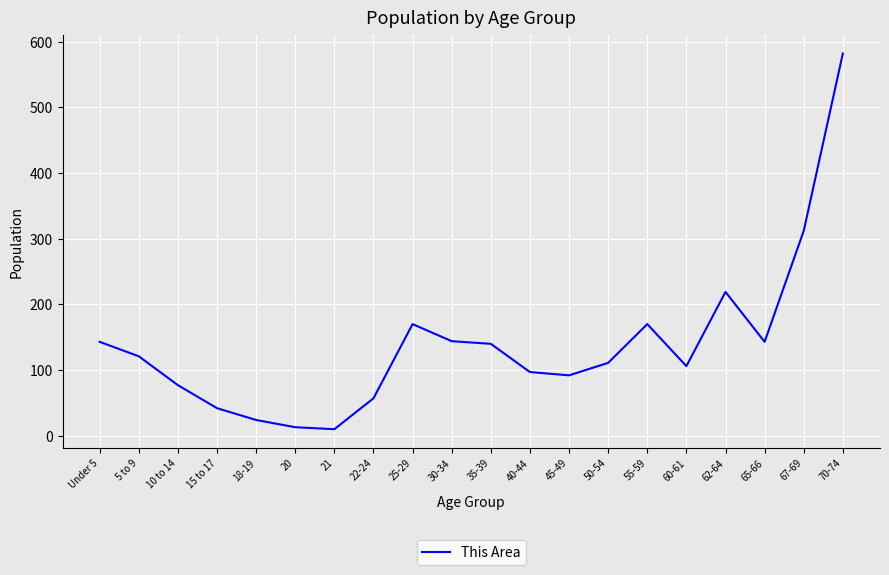

Approximately how many times larger is the value at 35-39 compared to 5 to 9?

1.2